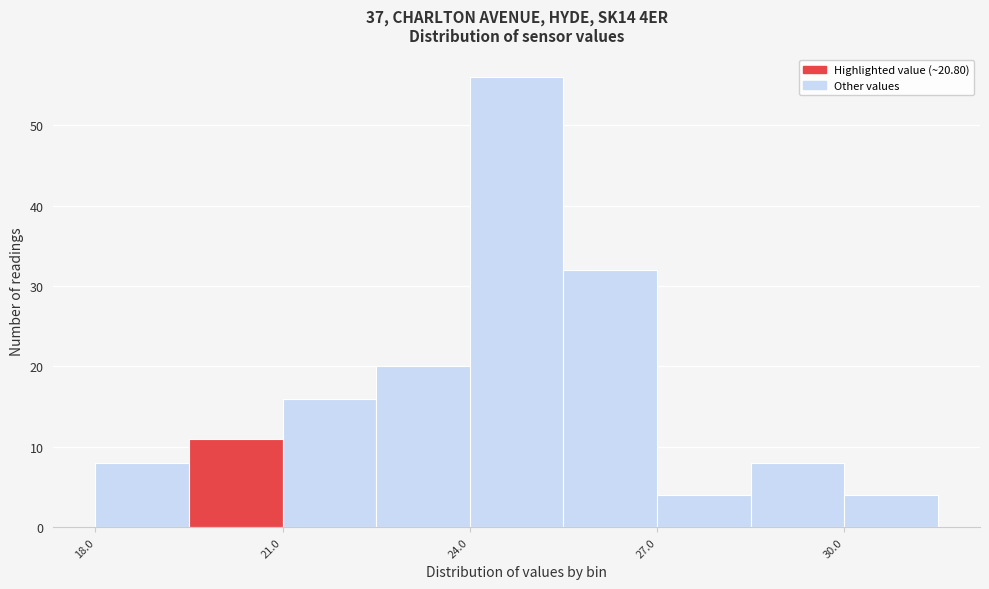

Around what value on the x-axis is the tallest bar? Give the approximate position of its centre, as read against the axis.

25.0